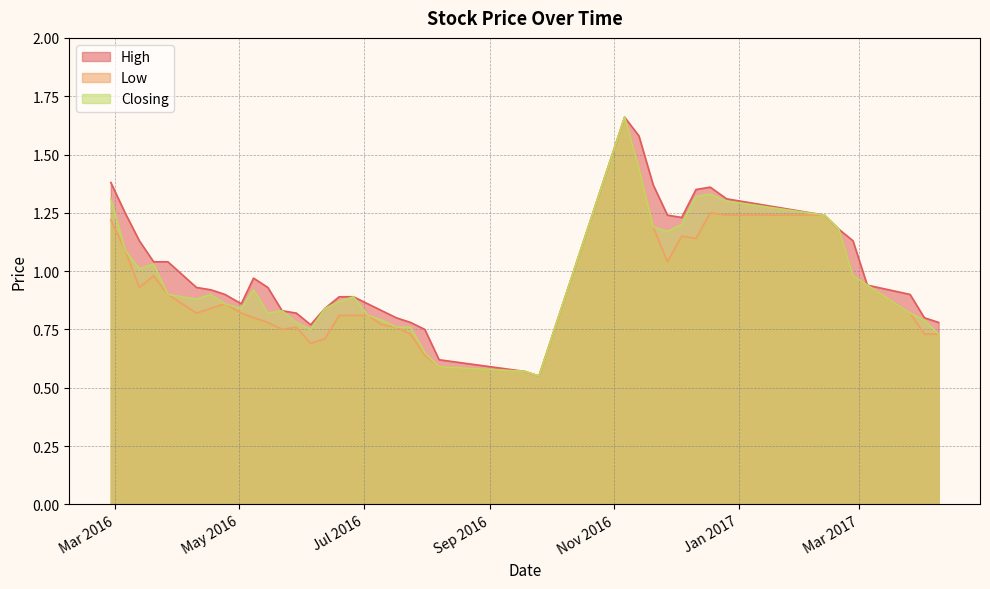

What is the difference between the maximum and minimum values in the High series?

1.1